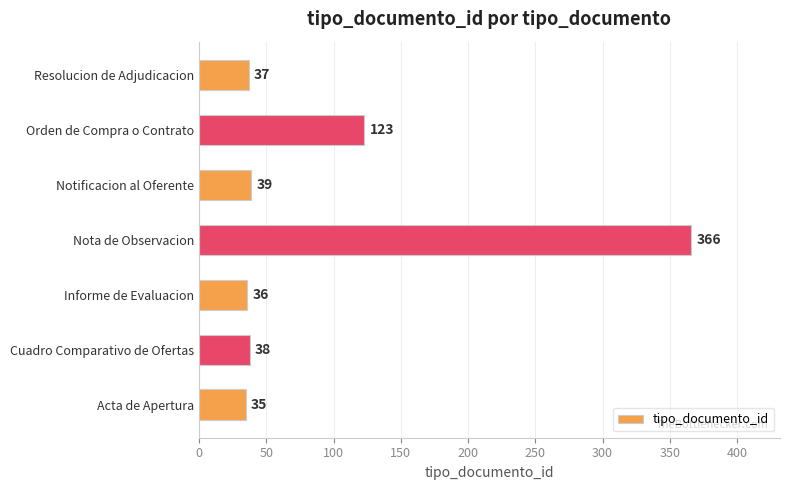

What is the difference between the second highest and minimum values?

88